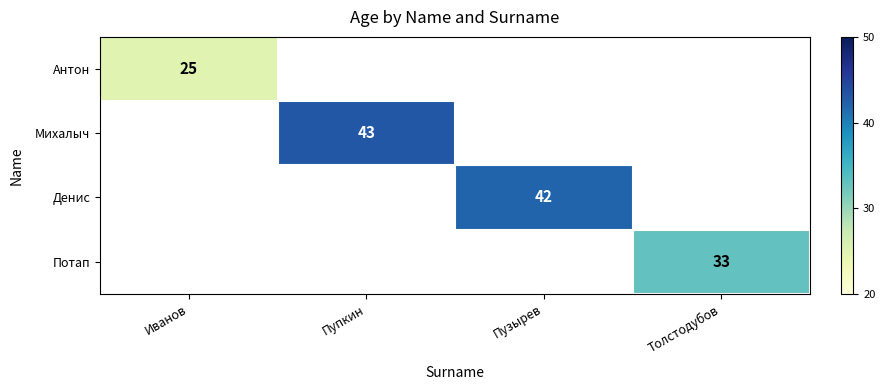

The value of Потап at Толстодубов is 50. True or false?

False